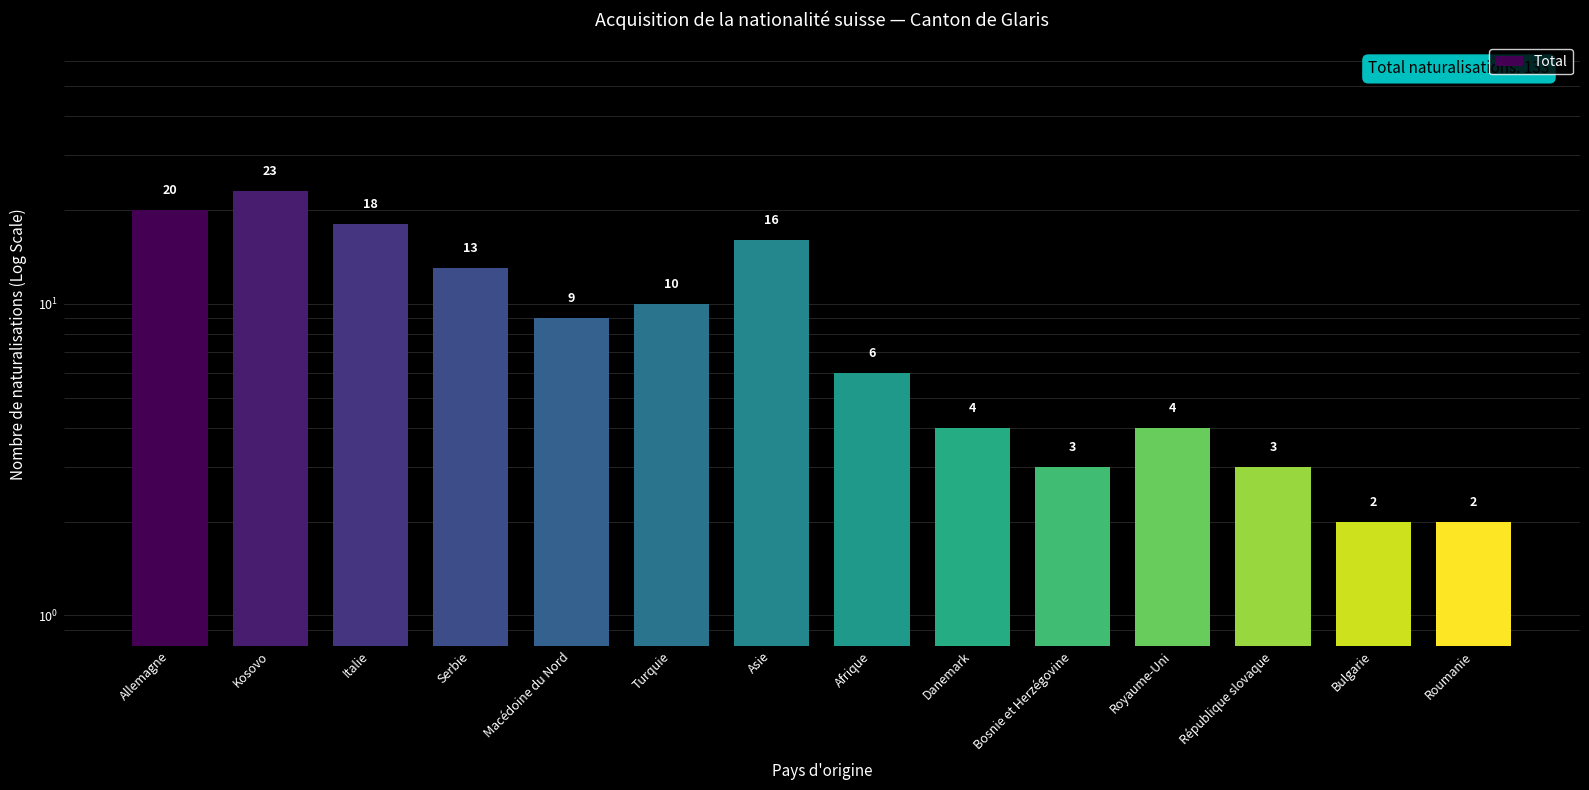

Rank the categories by value from highest to lowest.

Kosovo, Allemagne, Italie, Asie, Serbie, Turquie, Macédoine du Nord, Afrique, Danemark, Royaume-Uni, Bosnie et Herzégovine, République slovaque, Bulgarie, Roumanie